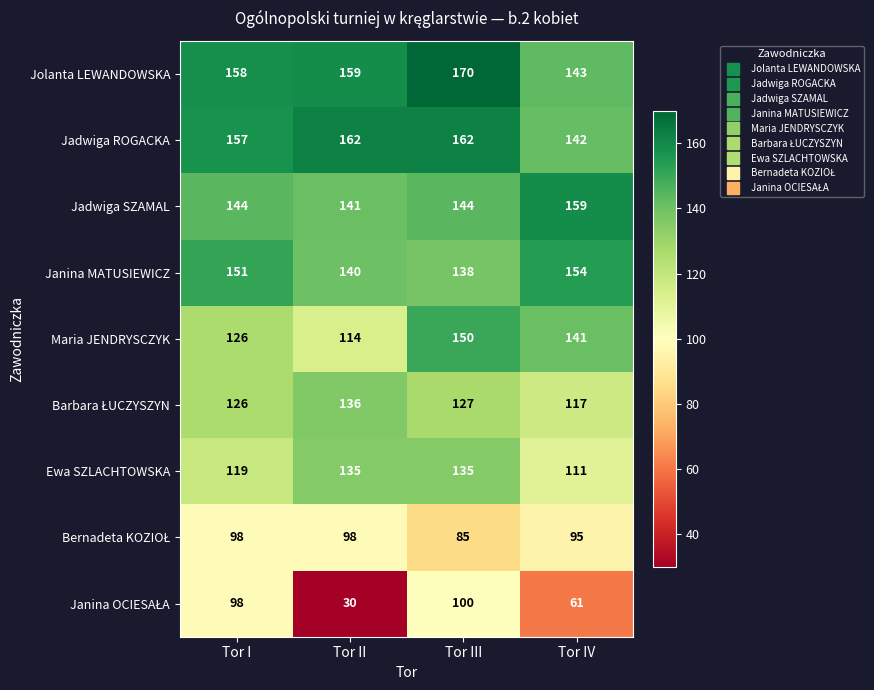

What value does the Ewa SZLACHTOWSKA series have at Tor II, to the nearest 10?

140